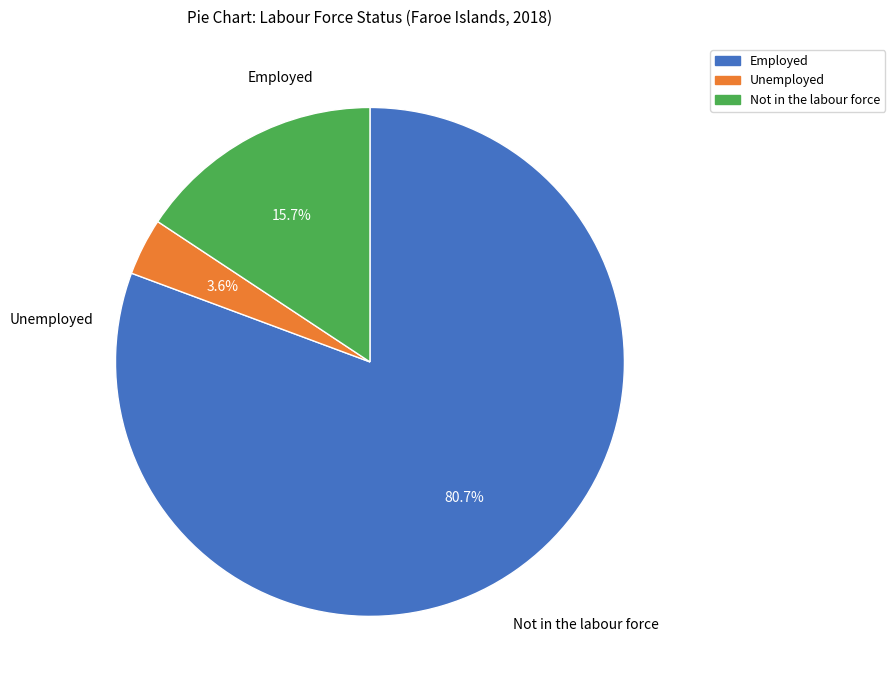

To the nearest percent, what percentage of the pie is Employed?

81%